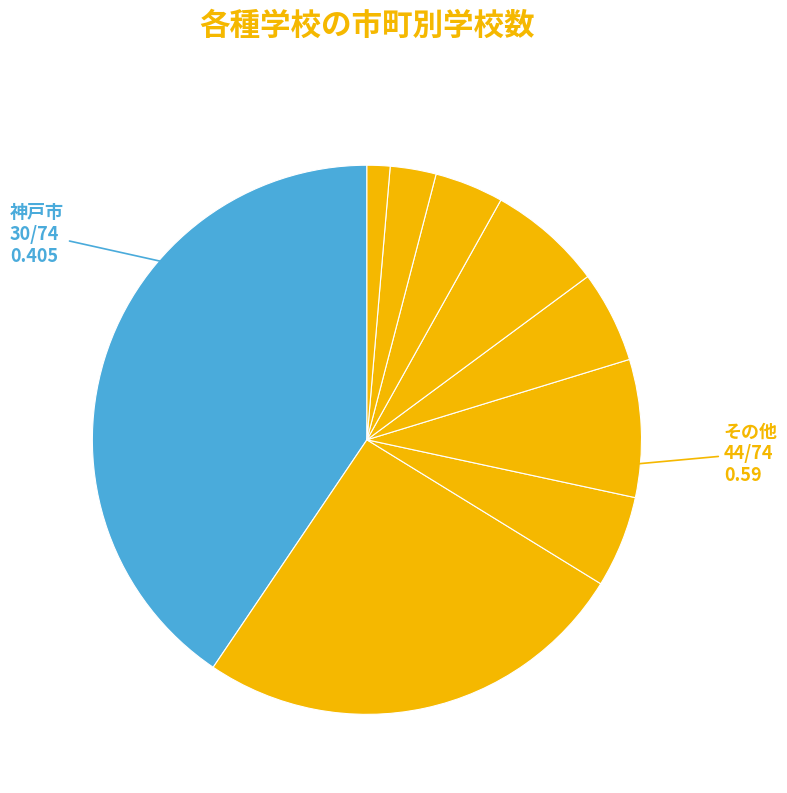

How many slices are in this pie chart?

9